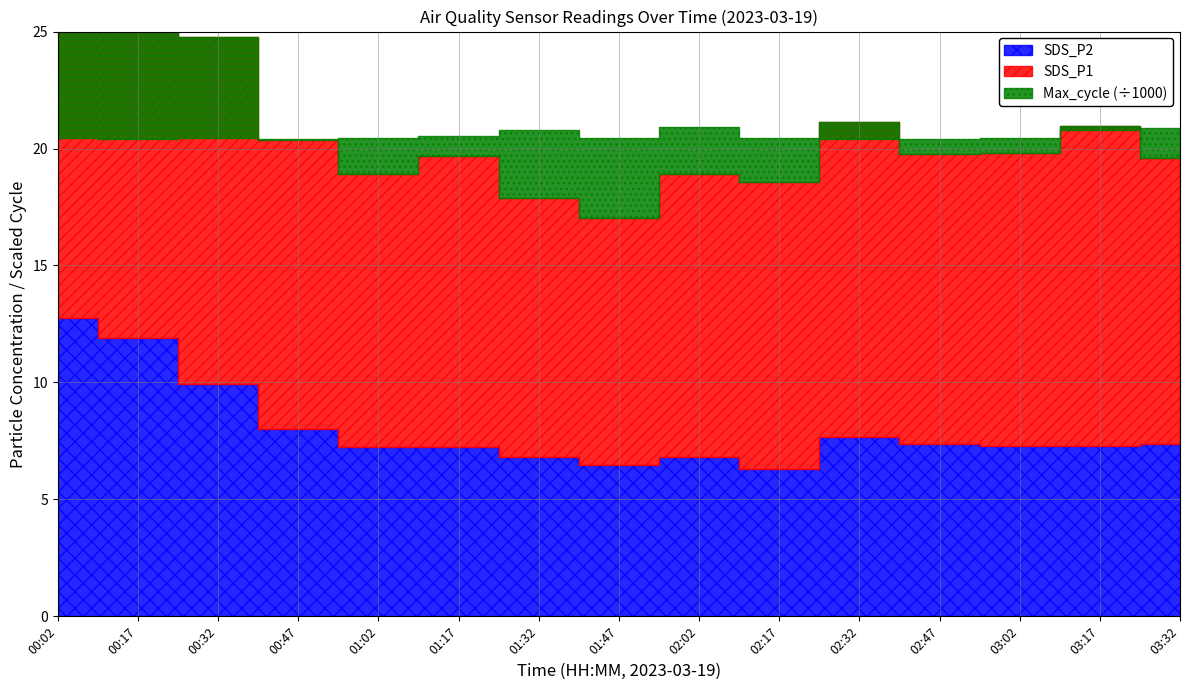

Which series has the largest total across all categories?

Max_cycle